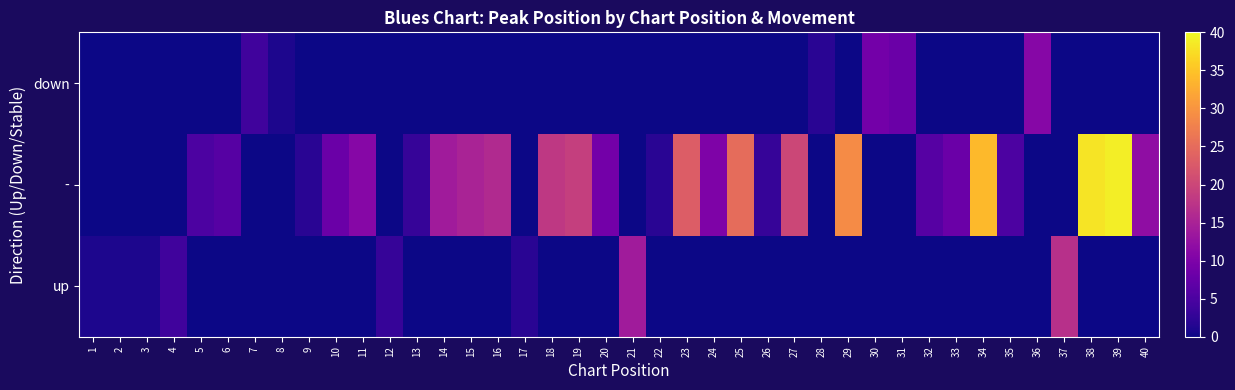

What is the total value across all series at 18?

18